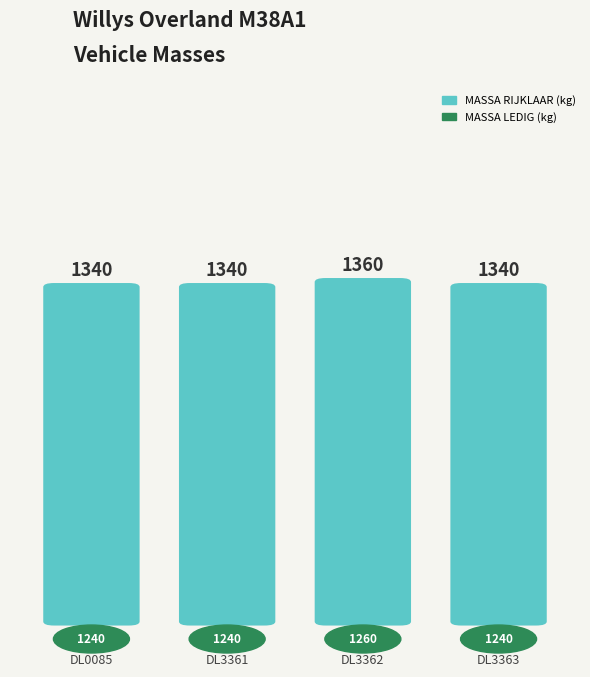

Is the value of massa_rijklaar at DL0085 greater than the value of massa_ledig_voertuig at DL3363?

Yes